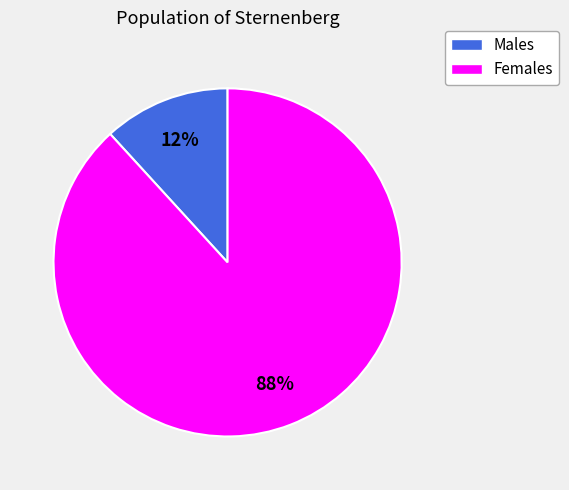

How many segments does this pie chart have?

2